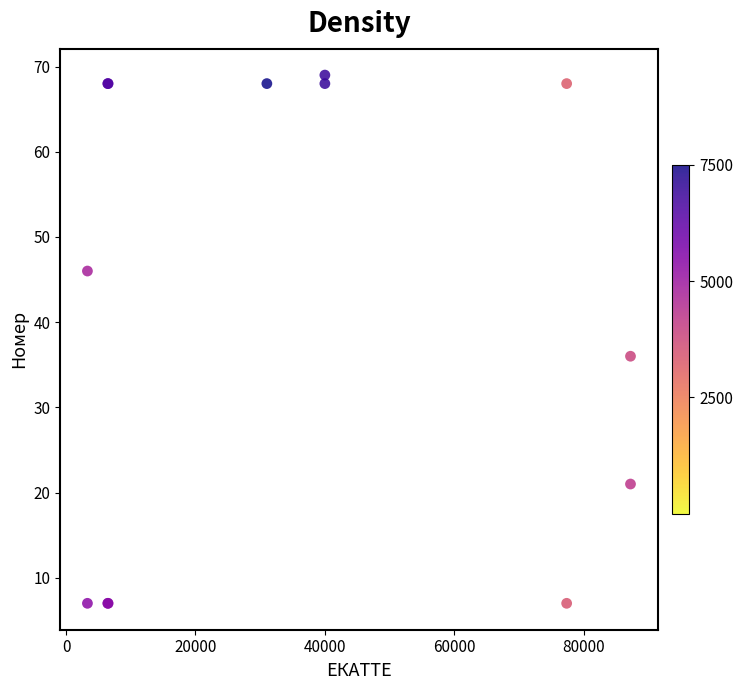

What Y value in the scatter plot is closest to 38?

36